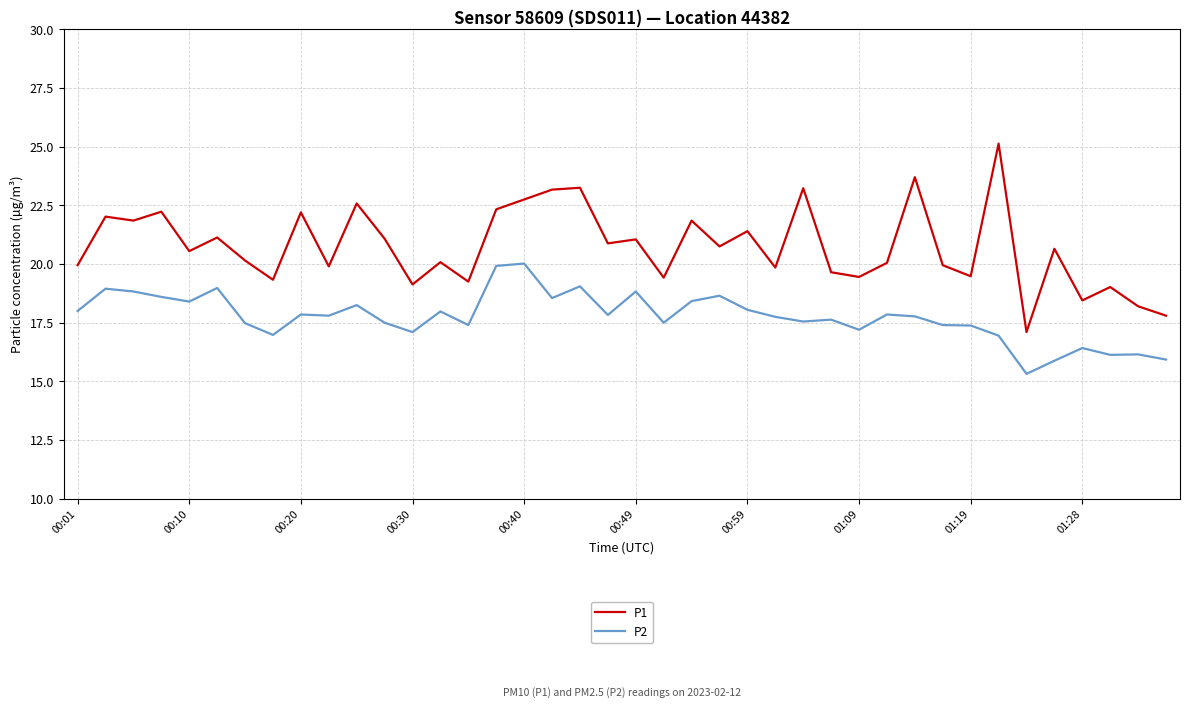

What is the lowest value of the P1 series?

17.1